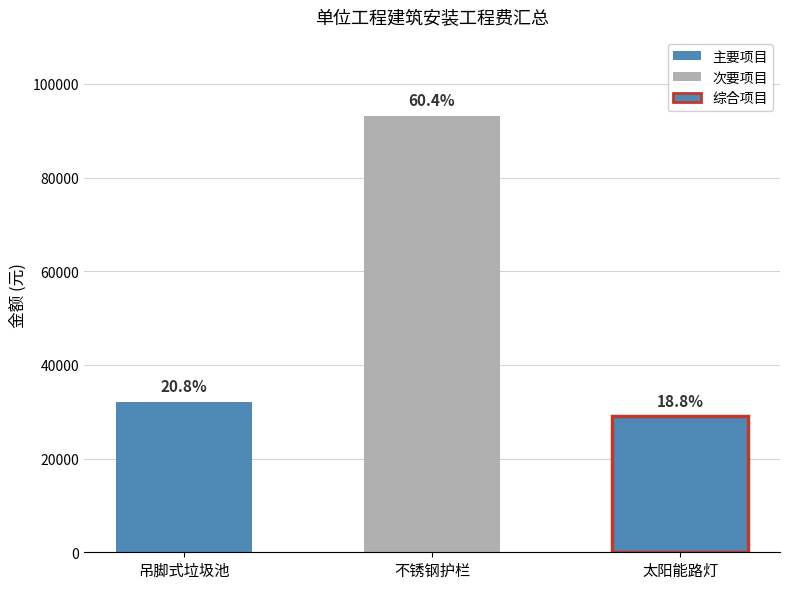

What is the label of the 3rd bar from the right?

吊脚式垃圾池